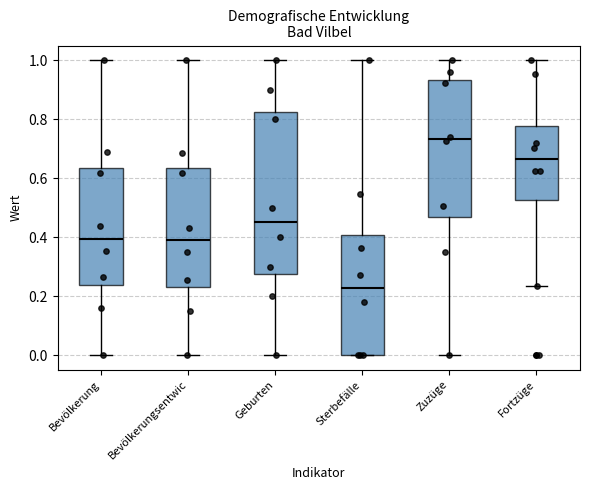

Where does the median line of the box for Bevölkerung sit on the y-axis? The values are not printed on the chart, so give them approximately, as read against the axis.

0.40